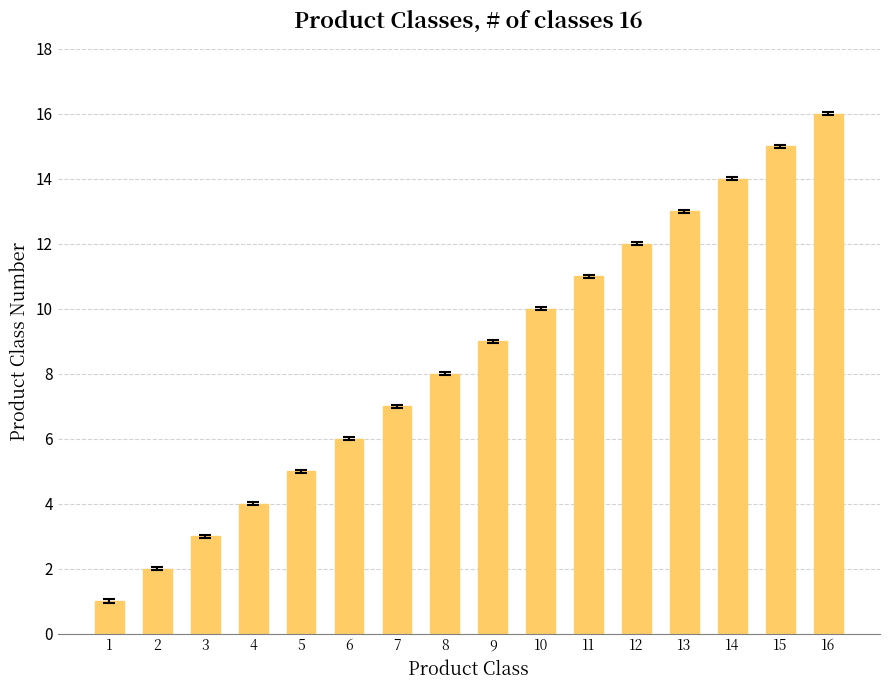

What is the value of the 5th bar from the left?

5